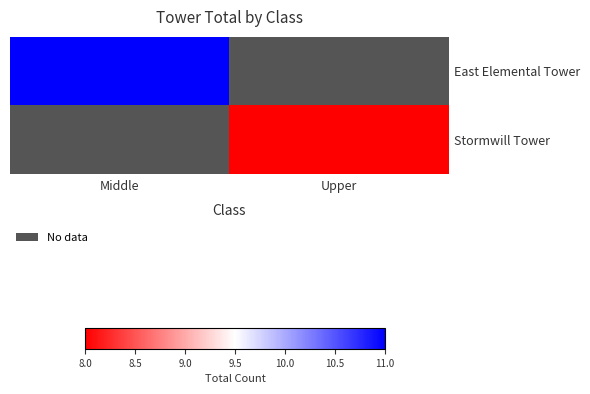

Which series has the largest range (max minus min)?

East Elemental Tower